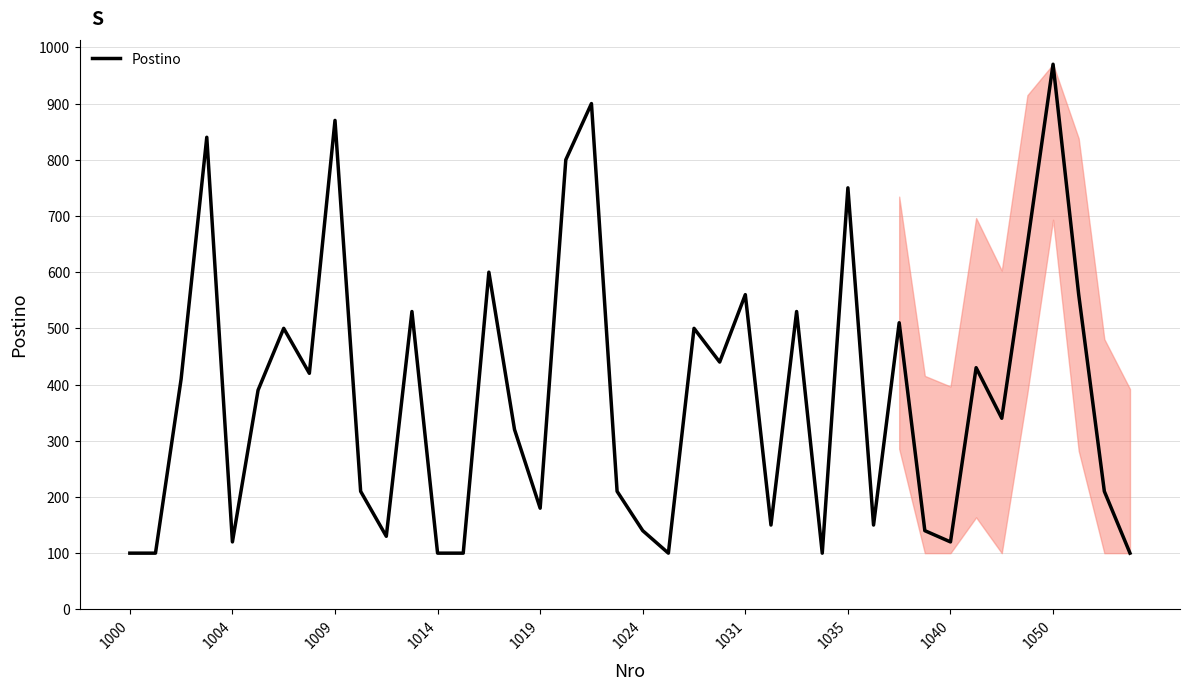

What is the difference between the maximum and minimum values?

870